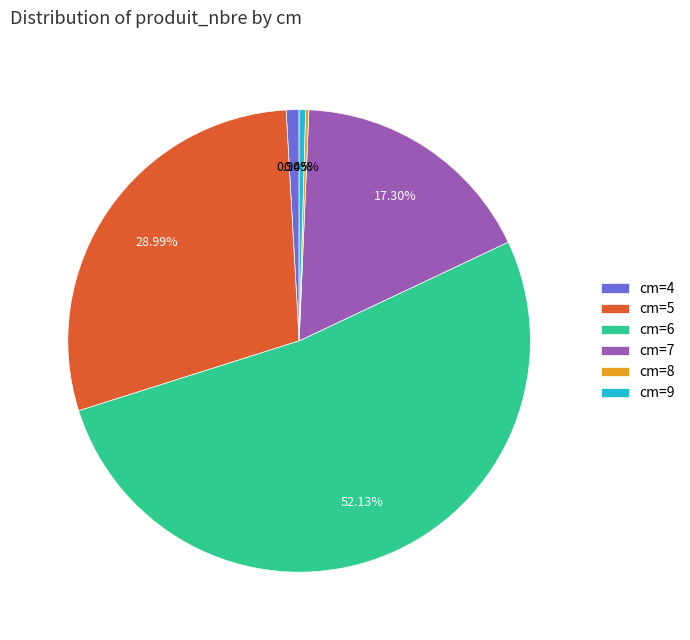

Which slice represents more than half of the pie?

cm=6